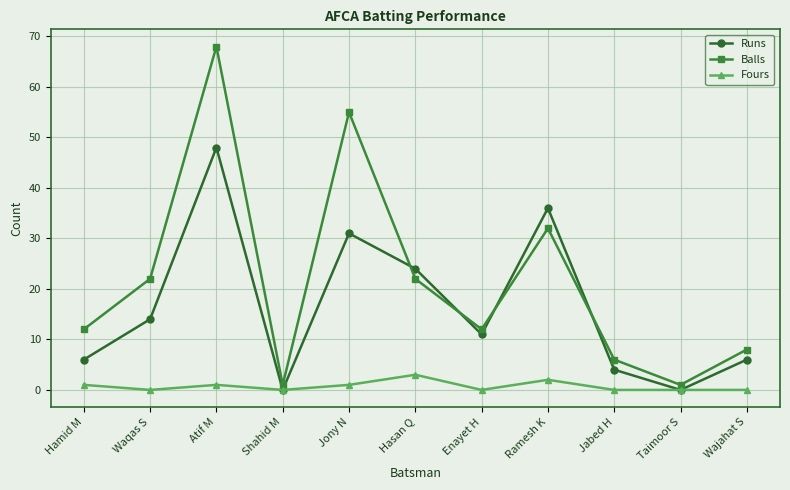

Rank the series by their average value, from highest to lowest.

Balls, Runs, Fours